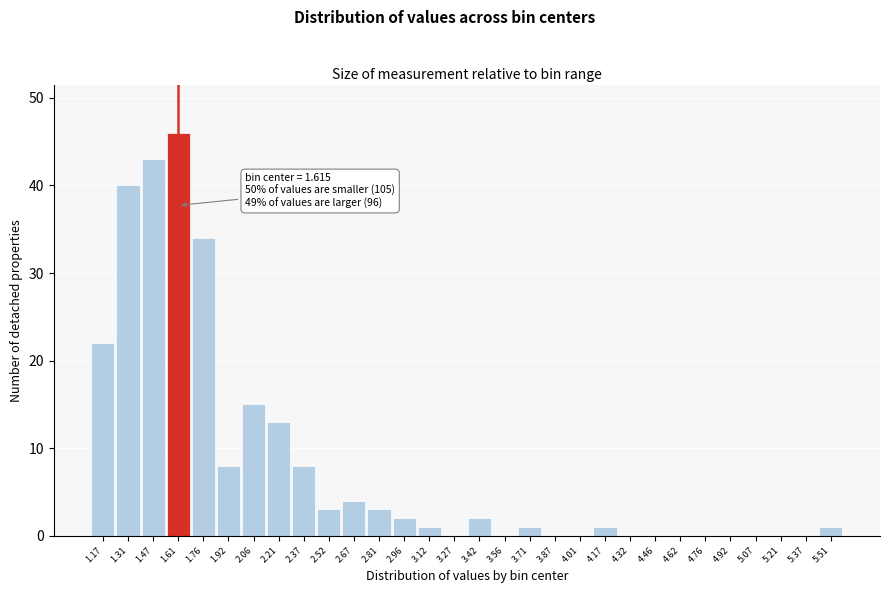

Reading left to right, extract all data points from this chart.

1.17=22	1.31=40	1.47=43	1.61=46	1.76=34	1.92=8	2.06=15	2.21=13	2.37=8	2.52=3	2.67=4	2.81=3	2.96=2	3.12=1	3.27=0	3.42=2	3.56=0	3.71=1	3.87=0	4.01=0	4.17=1	4.32=0	4.46=0	4.62=0	4.76=0	4.92=0	5.07=0	5.21=0	5.37=0	5.51=1